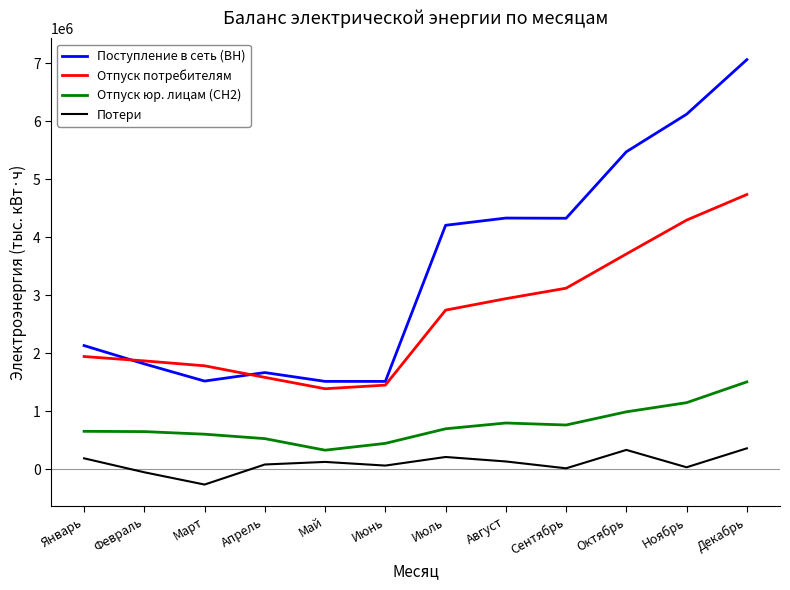

Which series has the largest range (max minus min)?

Поступление в сеть (ВН)